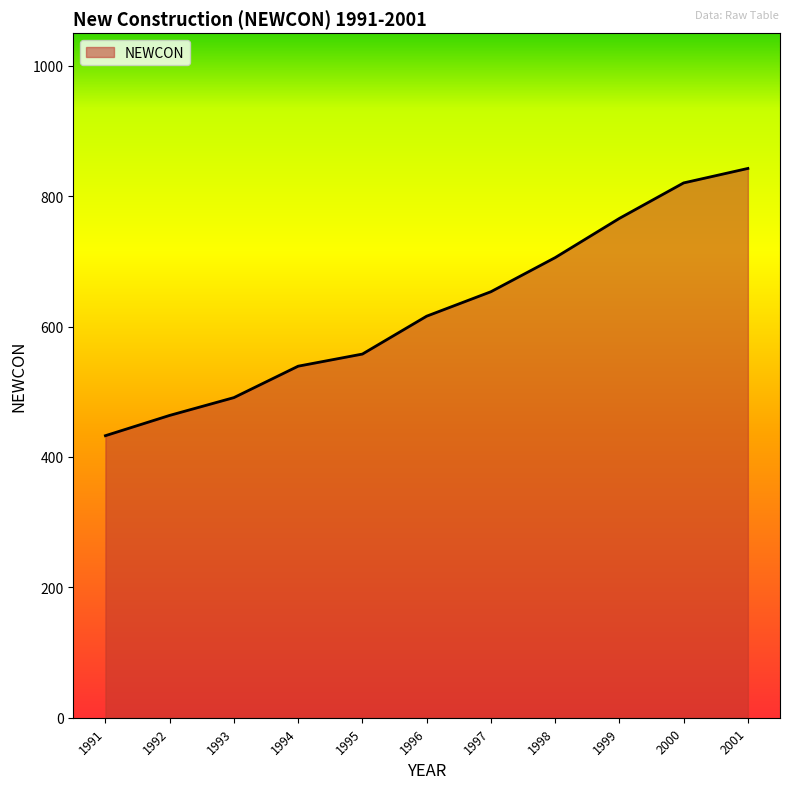

The chart shows a value of 378.4 at 2000. True or false?

False